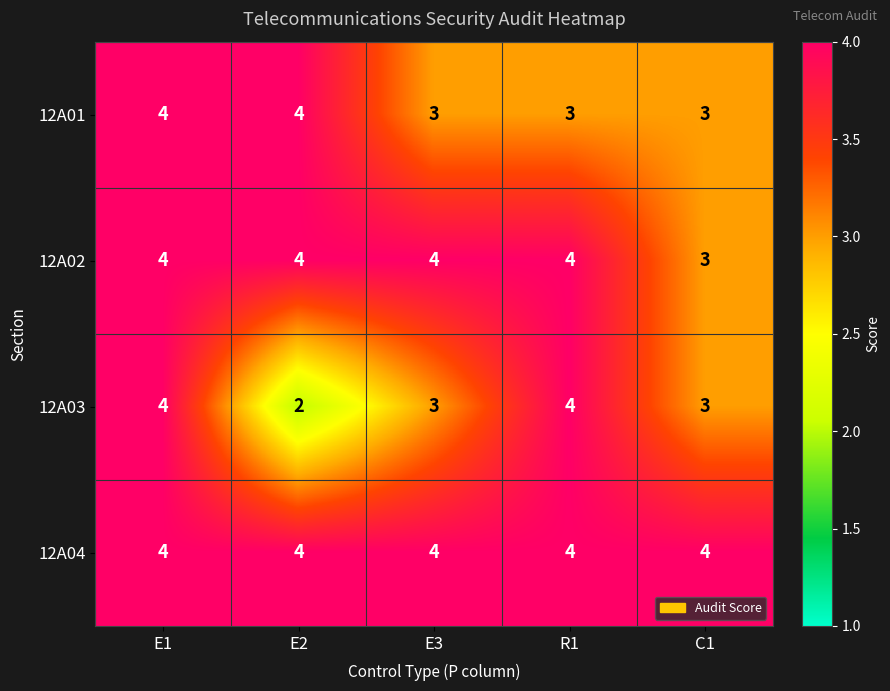

Which series has the largest total across all categories?

12A04